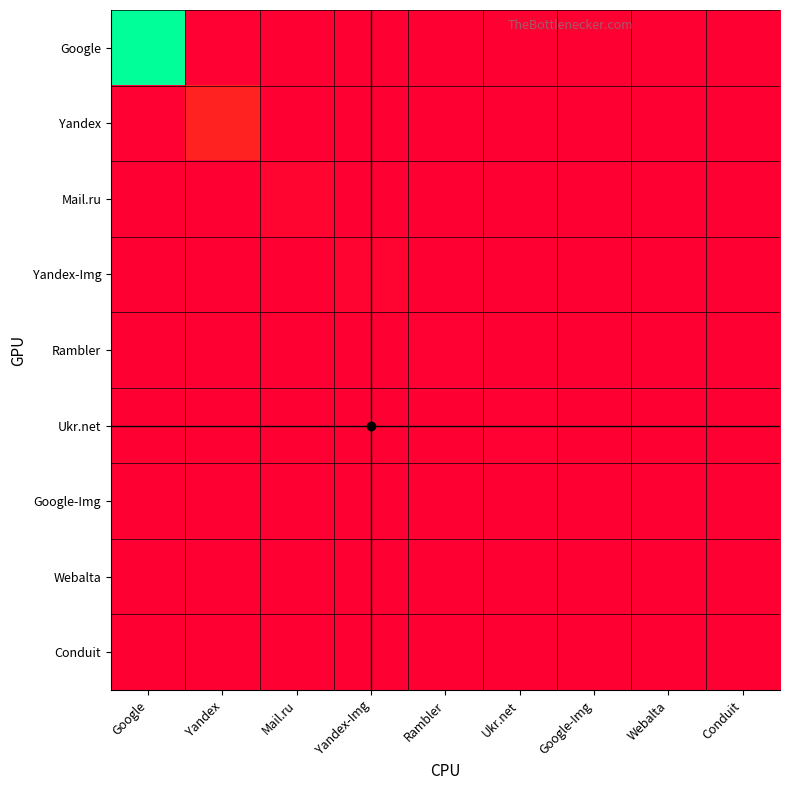

At Mail.ru, list the series in order from largest to smallest.

Mail.ru, Google, Yandex, Yandex-Img, Rambler, Ukr.net, Google-Img, Webalta, Conduit